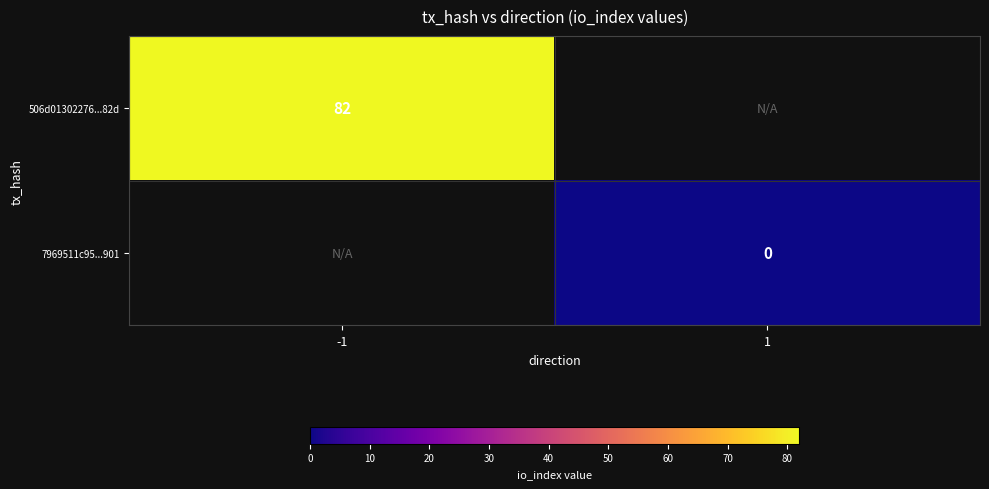

True or false: 506d01302276...82d has a value of 54 at -1.

False